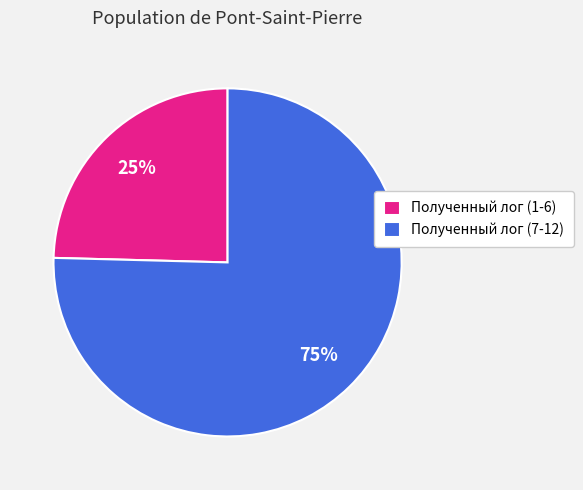

Do Полученный лог (7-12) and Полученный лог (1-6) together represent more than half of the pie?

Yes